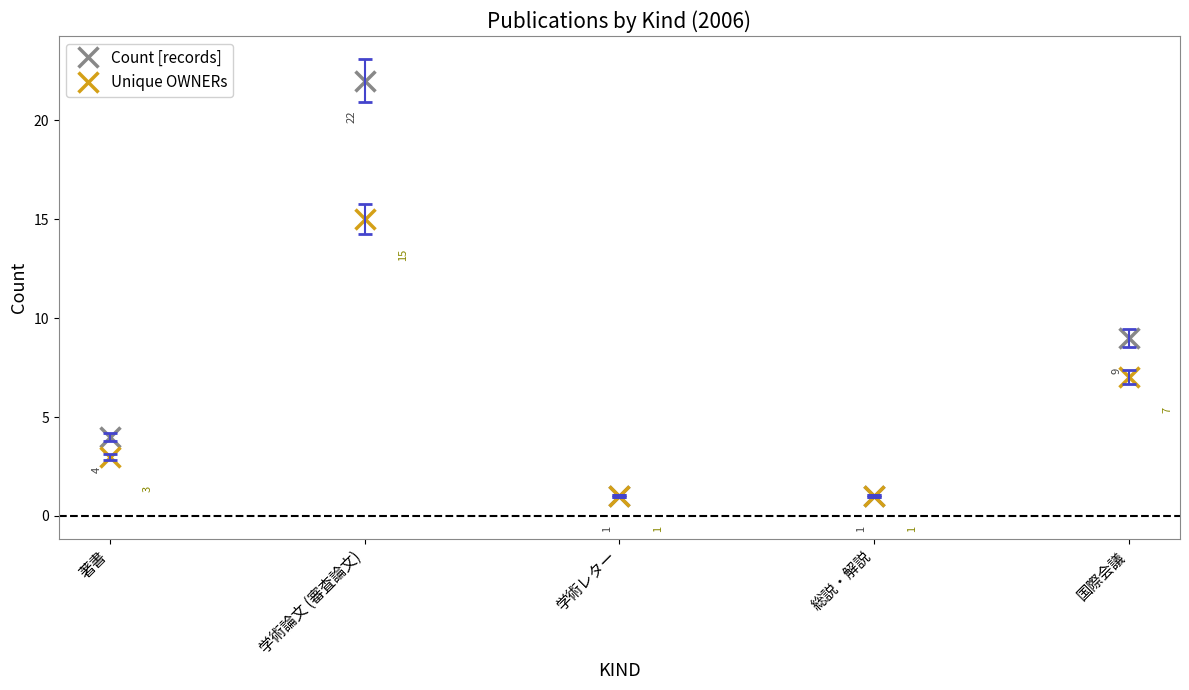

Is the value of Unique OWNERs at 学術レター greater than the value of Count [records] at 学術論文 (審査論文)?

No